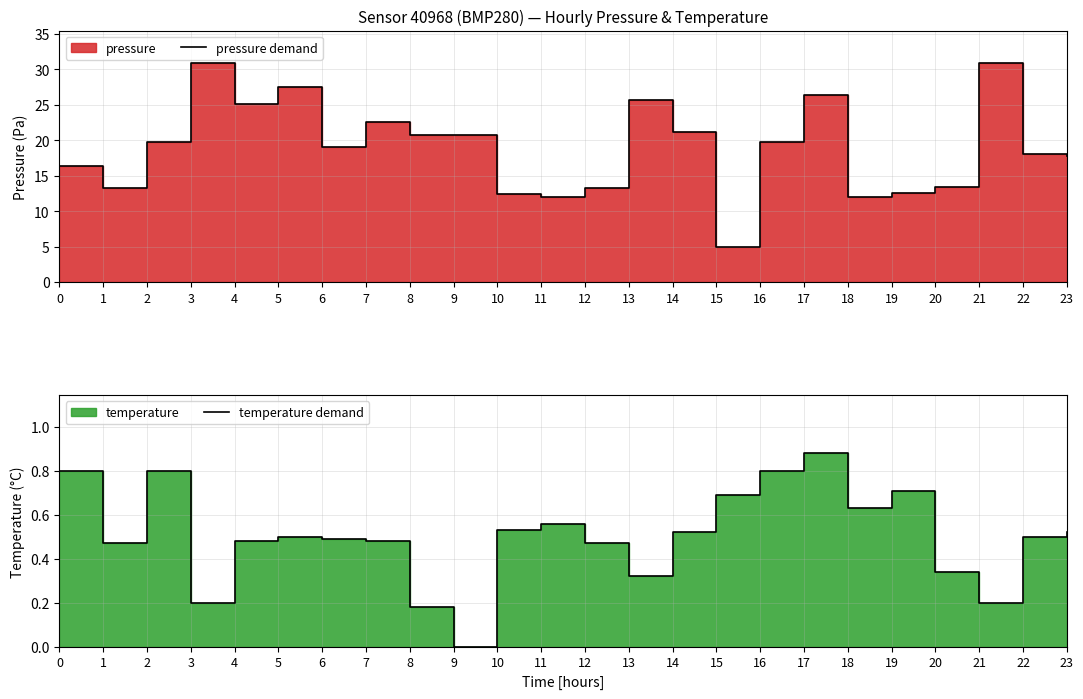

Reading left to right, transcribe all the data shown in this chart.

pressure demand: 16.4	13.3	19.7	30.8	25.1	27.4	19.0	22.5	20.8	20.7	12.5	12.0	13.3	25.6	21.1	5.0	19.7	26.3	12.0	12.5	13.4	30.8	18.0	17.8
temperature demand: 0.8	0.5	0.8	0.2	0.5	0.5	0.5	0.5	0.2	0.0	0.5	0.6	0.5	0.3	0.5	0.7	0.8	0.9	0.6	0.7	0.3	0.2	0.5	0.5